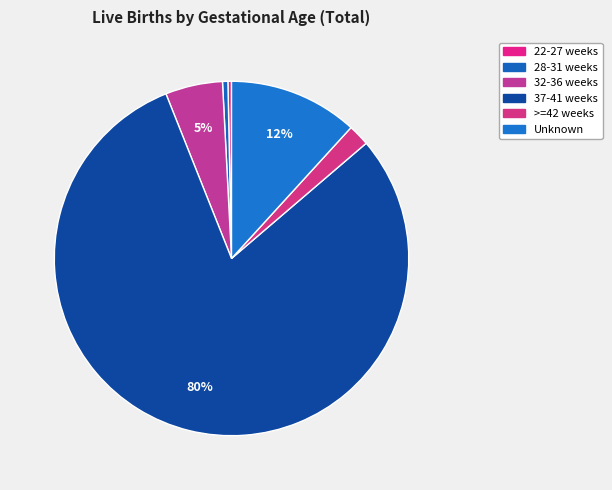

The 22-27 weeks slice represents 1% of the pie. True or false?

False